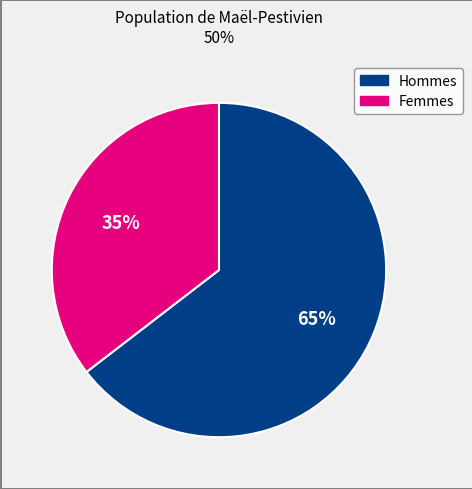

Rank the categories by value from highest to lowest.

Hommes, Femmes